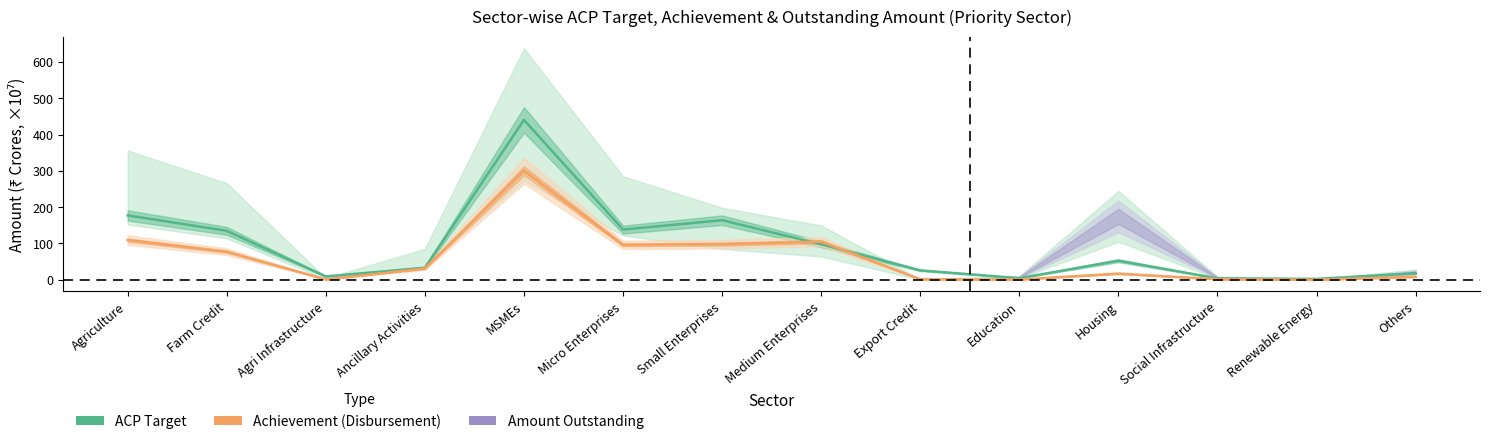

Does the chart have visible grid lines?

No